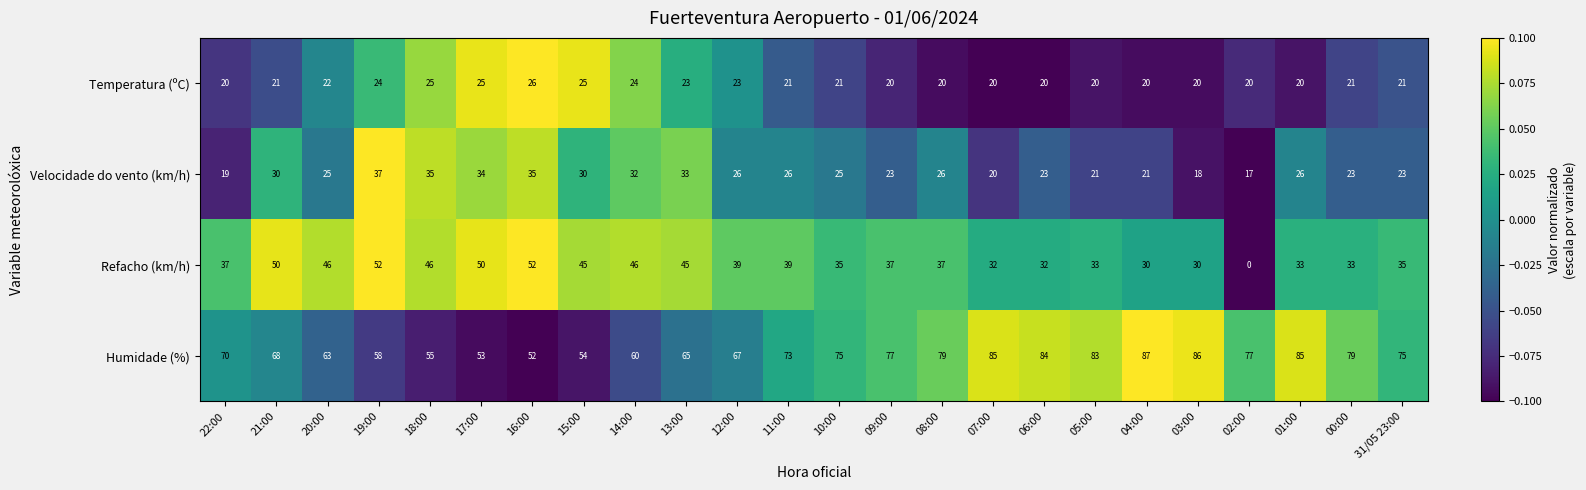

Is it true that Velocidade do vento (km/h) equals 23 at 31/05 23:00?

True